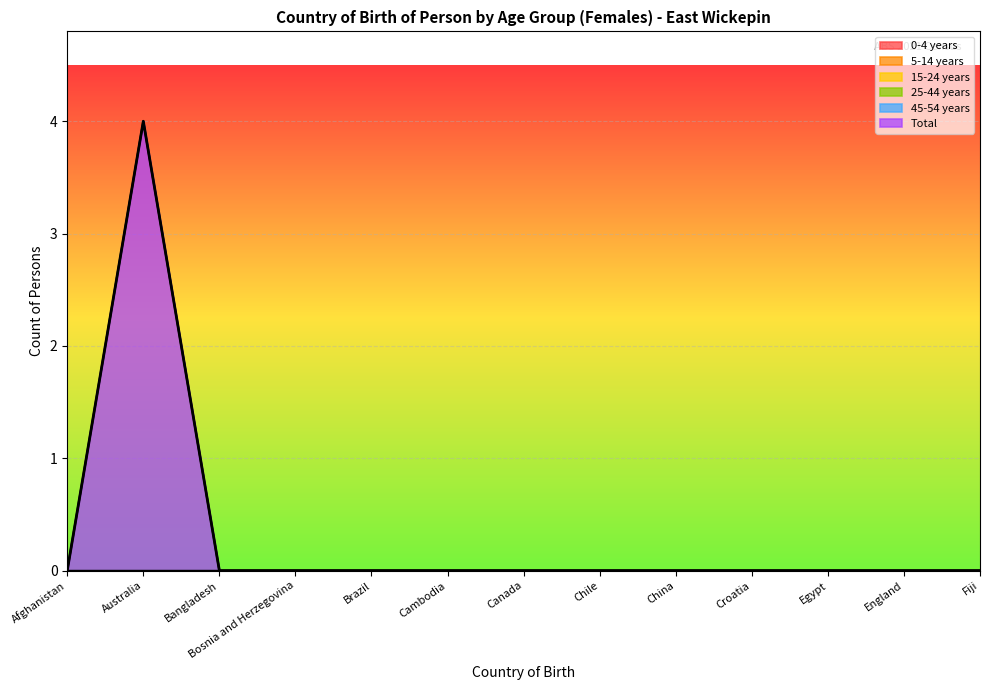

Which series changed the most between Australia and Croatia?

Total